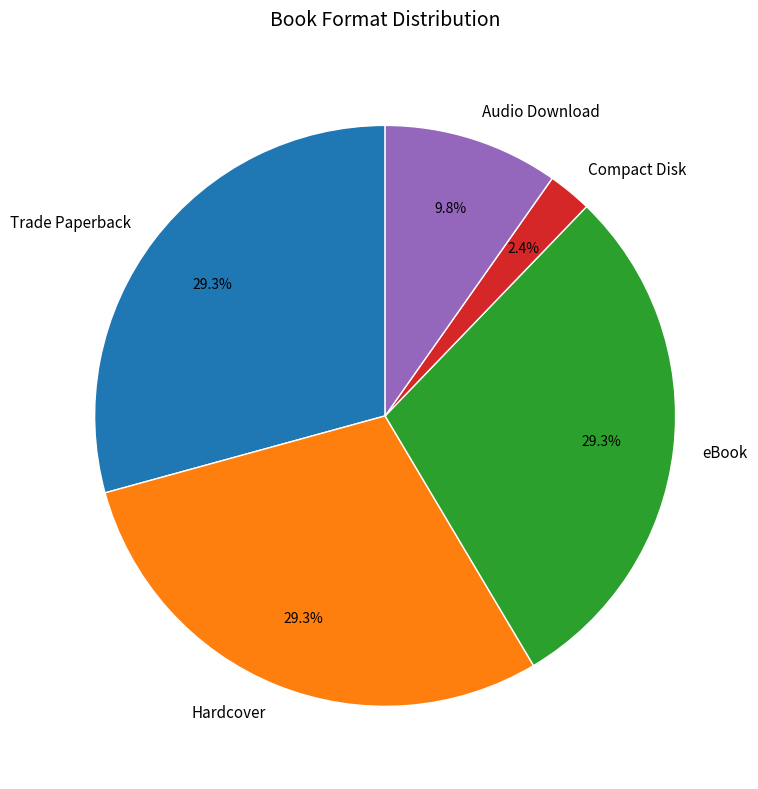

How many slices are in this pie chart?

5